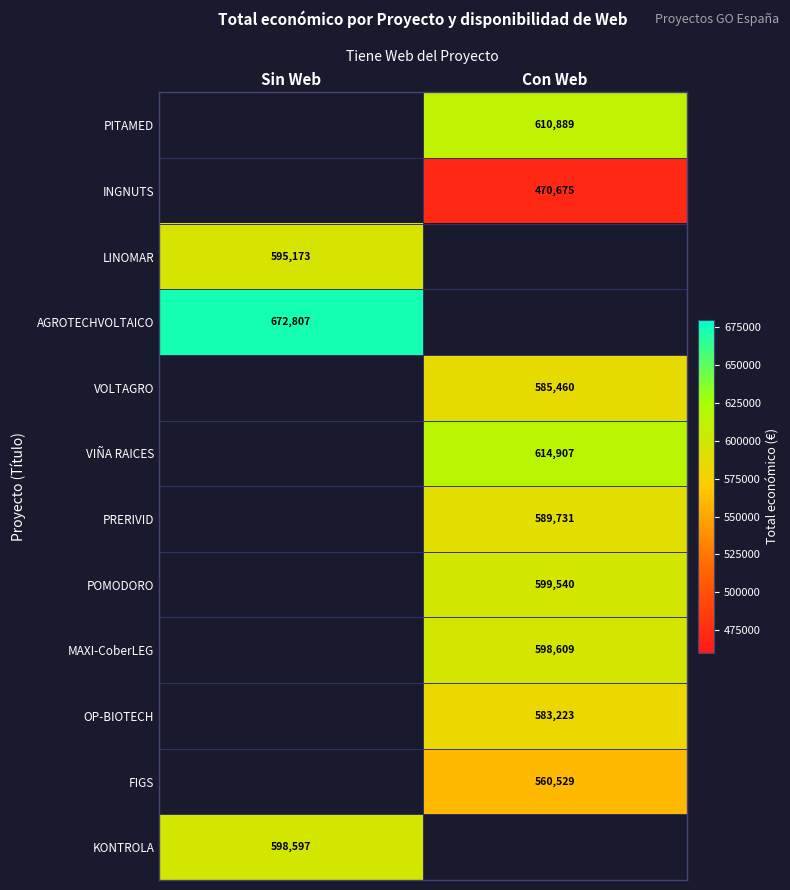

What is the spread (max minus min) of values at Con Web?

144232.0